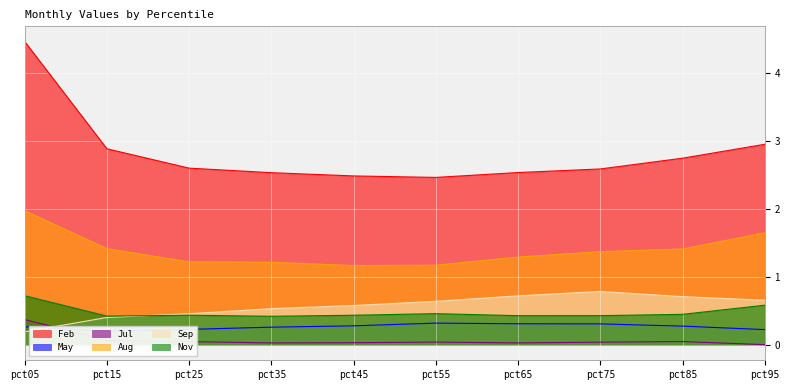

Which has a higher value, pct35 or pct85?

pct85